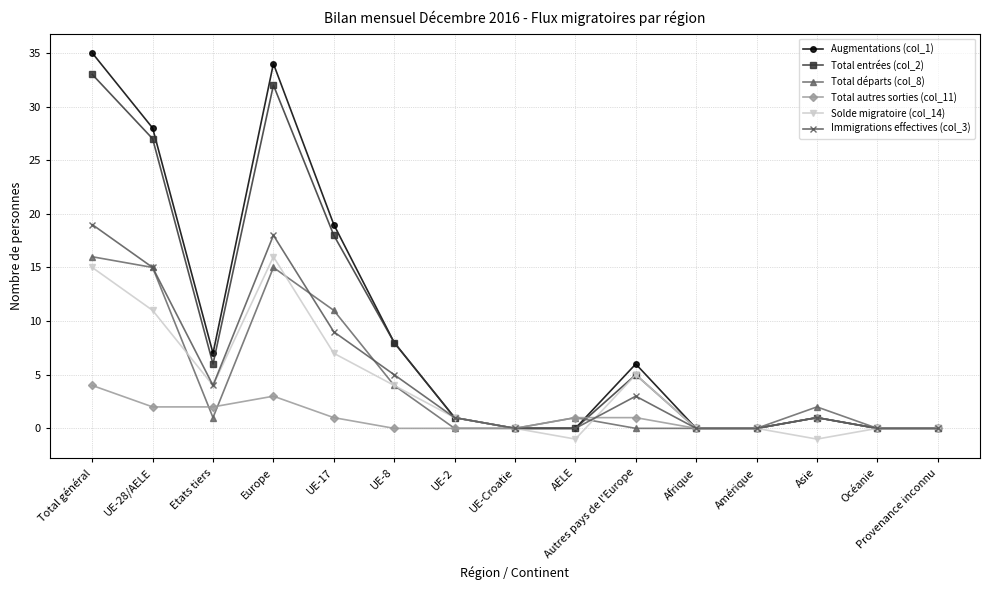

What position from the left is Etats tiers?

3